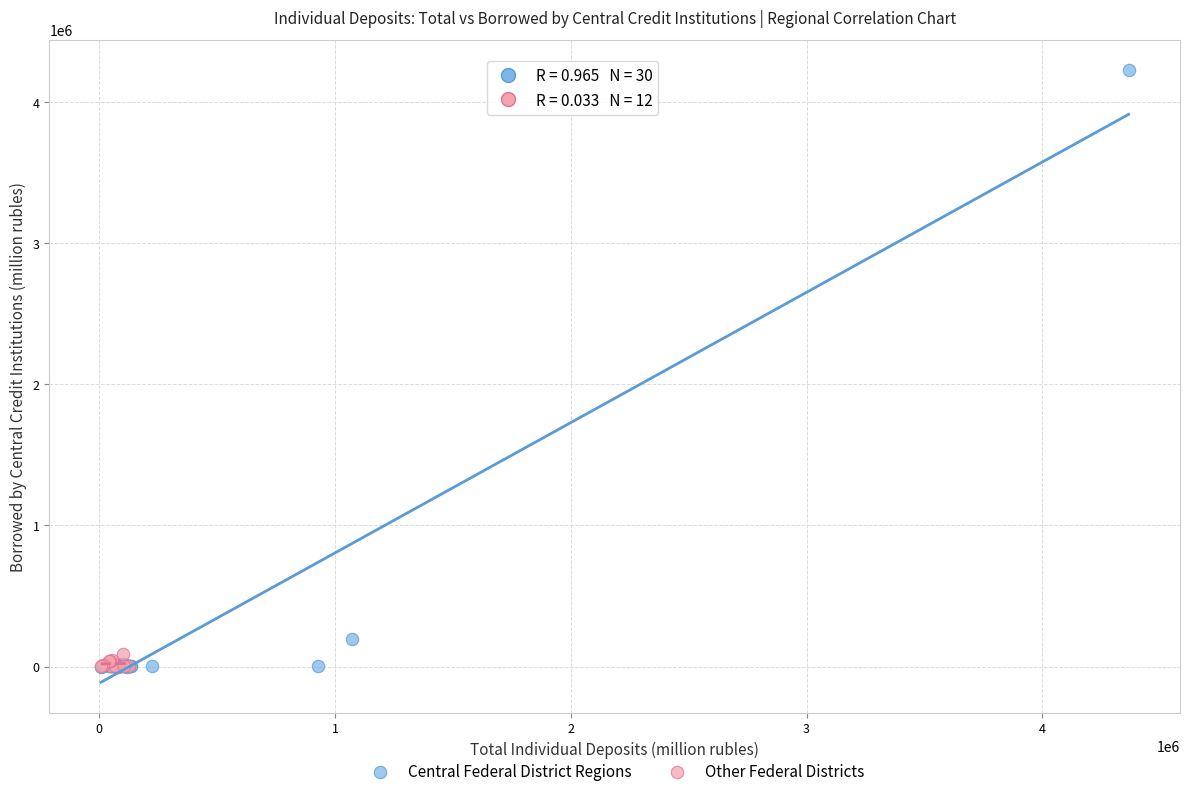

Which series has the widest spread of Y values?

Central Federal District Regions